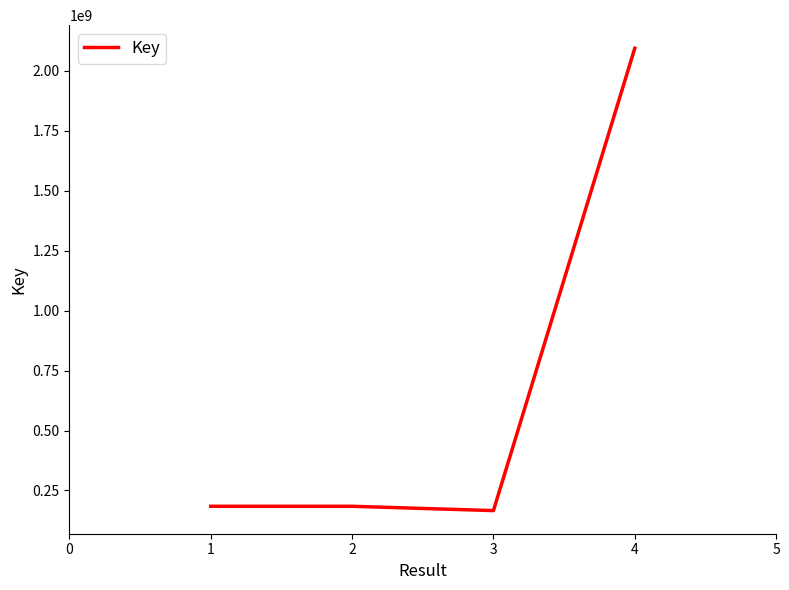

True or false: there are more than 1 points higher than both neighbors.

False